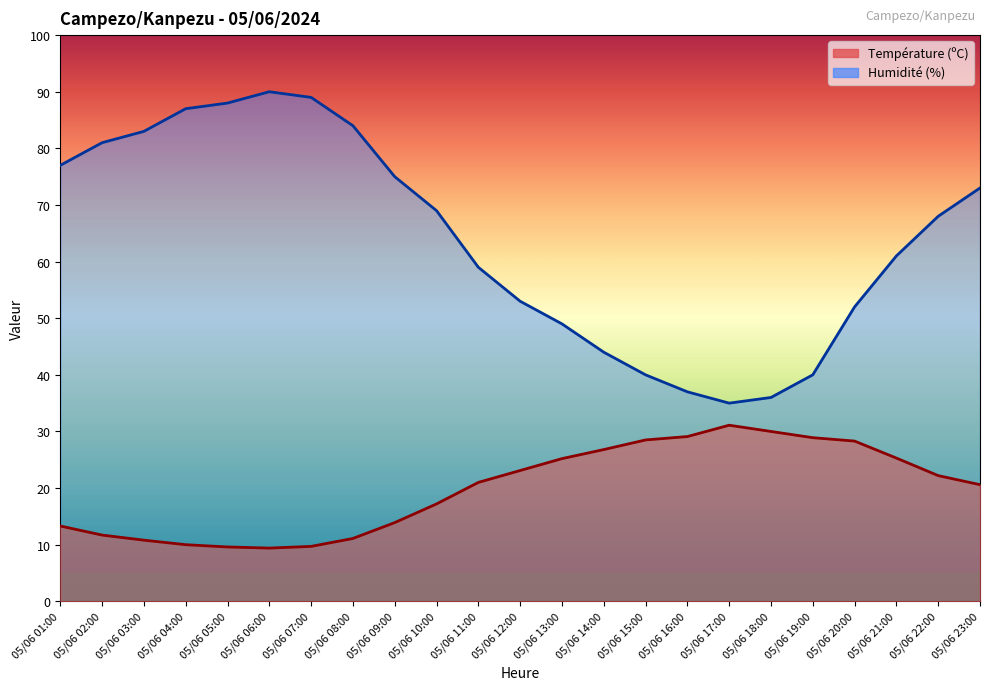

Reading right to left, extract all data points from this chart.

Température (ºC): 05/06 23:00=20.6	05/06 22:00=22.2	05/06 21:00=25.3	05/06 20:00=28.3	05/06 19:00=28.9	05/06 18:00=30.0	05/06 17:00=31.1	05/06 16:00=29.1	05/06 15:00=28.5	05/06 14:00=26.8	05/06 13:00=25.2	05/06 12:00=23.1	05/06 11:00=21.0	05/06 10:00=17.2	05/06 09:00=13.9	05/06 08:00=11.1	05/06 07:00=9.7	05/06 06:00=9.4	05/06 05:00=9.6	05/06 04:00=10.0	05/06 03:00=10.8	05/06 02:00=11.7	05/06 01:00=13.3
Humidité (%): 05/06 23:00=73.0	05/06 22:00=68.0	05/06 21:00=61.0	05/06 20:00=52.0	05/06 19:00=40.0	05/06 18:00=36.0	05/06 17:00=35.0	05/06 16:00=37.0	05/06 15:00=40.0	05/06 14:00=44.0	05/06 13:00=49.0	05/06 12:00=53.0	05/06 11:00=59.0	05/06 10:00=69.0	05/06 09:00=75.0	05/06 08:00=84.0	05/06 07:00=89.0	05/06 06:00=90.0	05/06 05:00=88.0	05/06 04:00=87.0	05/06 03:00=83.0	05/06 02:00=81.0	05/06 01:00=77.0